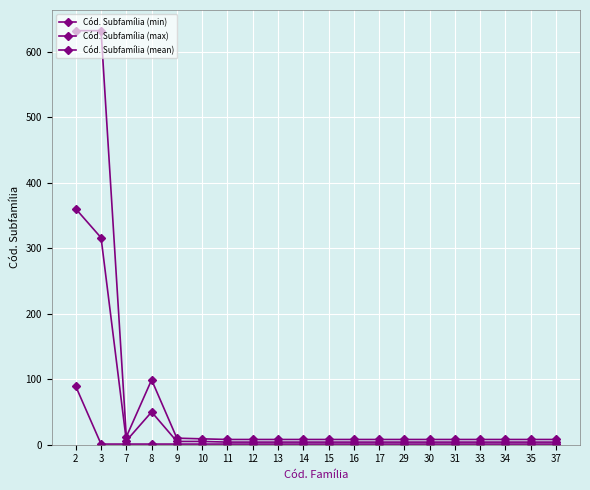

Where is the first local maximum for Cód. Subfamília (mean)?

8